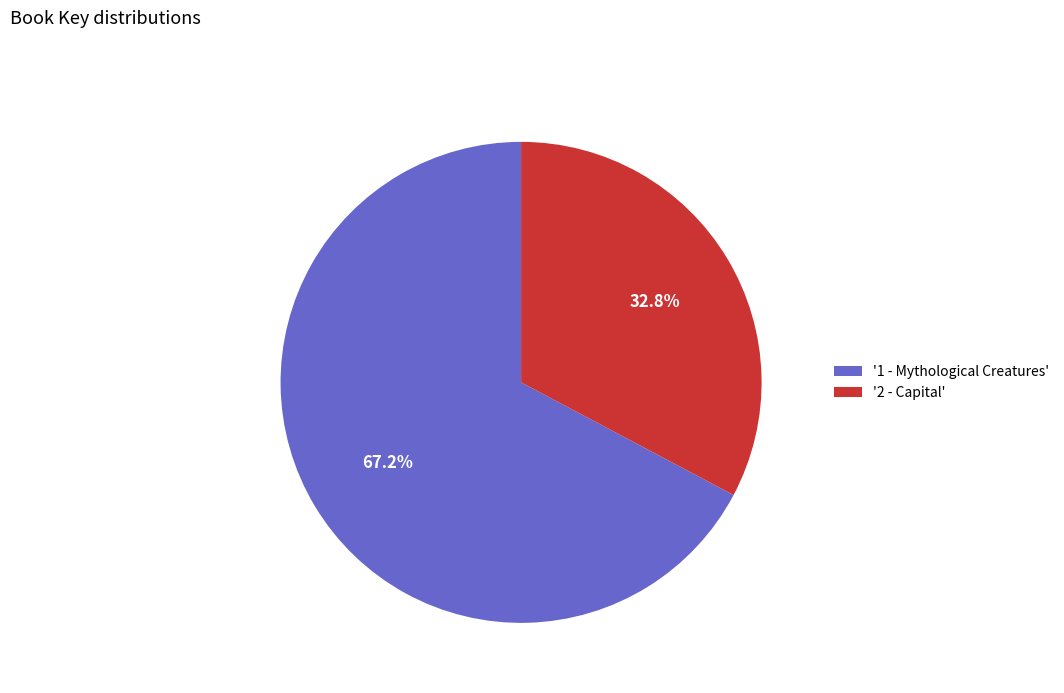

To the nearest percent, what is the average slice percentage?

50%